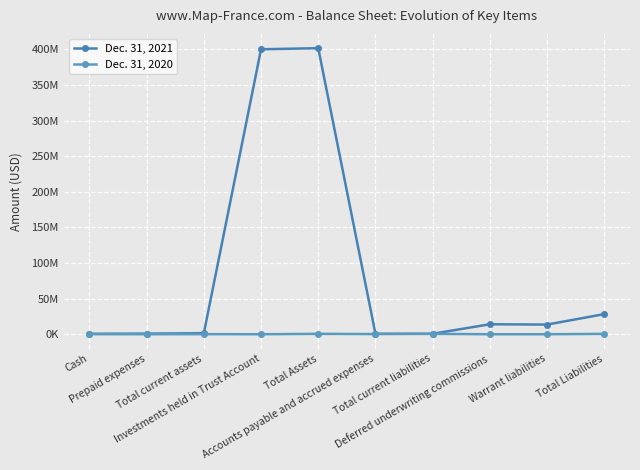

Reading left to right, transcribe all the data shown in this chart.

Dec. 31, 2021: Cash=657343	Prepaid expenses=848979	Total current assets=1506322	Investments held in Trust Account=400045051	Total Assets=401551373	Accounts payable and accrued expenses=684005	Total current liabilities=684005	Deferred underwriting commissions=14000000	Warrant liabilities=13573333	Total Liabilities=28257338
Dec. 31, 2020: Cash=94577	Prepaid expenses=0	Total current assets=94577	Investments held in Trust Account=0	Total Assets=540113	Accounts payable and accrued expenses=244178	Total current liabilities=531428	Deferred underwriting commissions=0	Warrant liabilities=0	Total Liabilities=531428